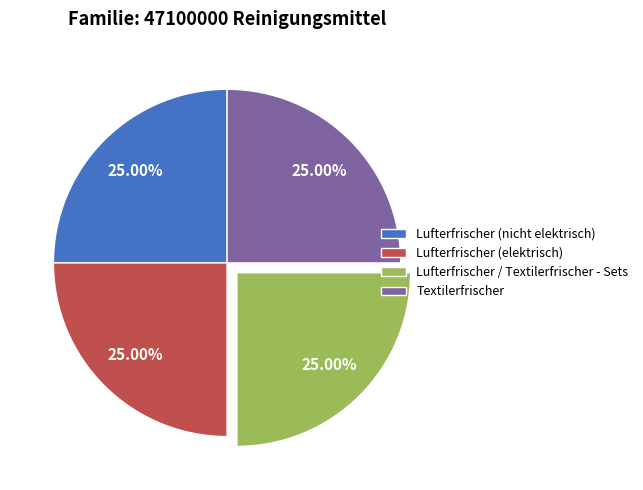

Count the number of slices in the pie.

4